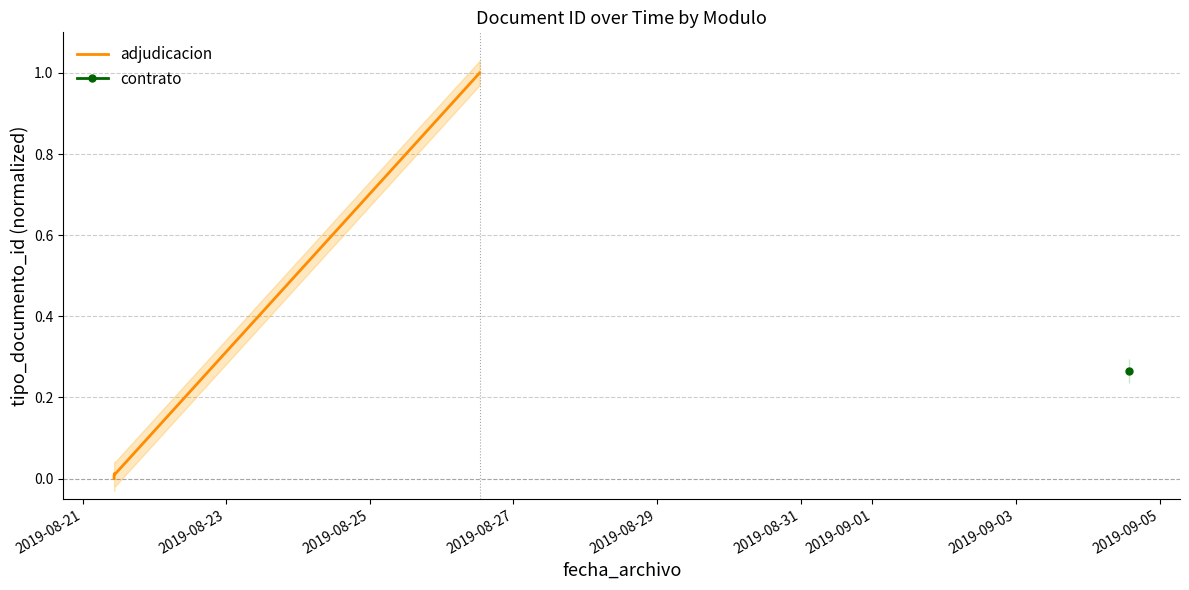

Which has a higher value, 2019-08-25 or 2019-08-23?

2019-08-25